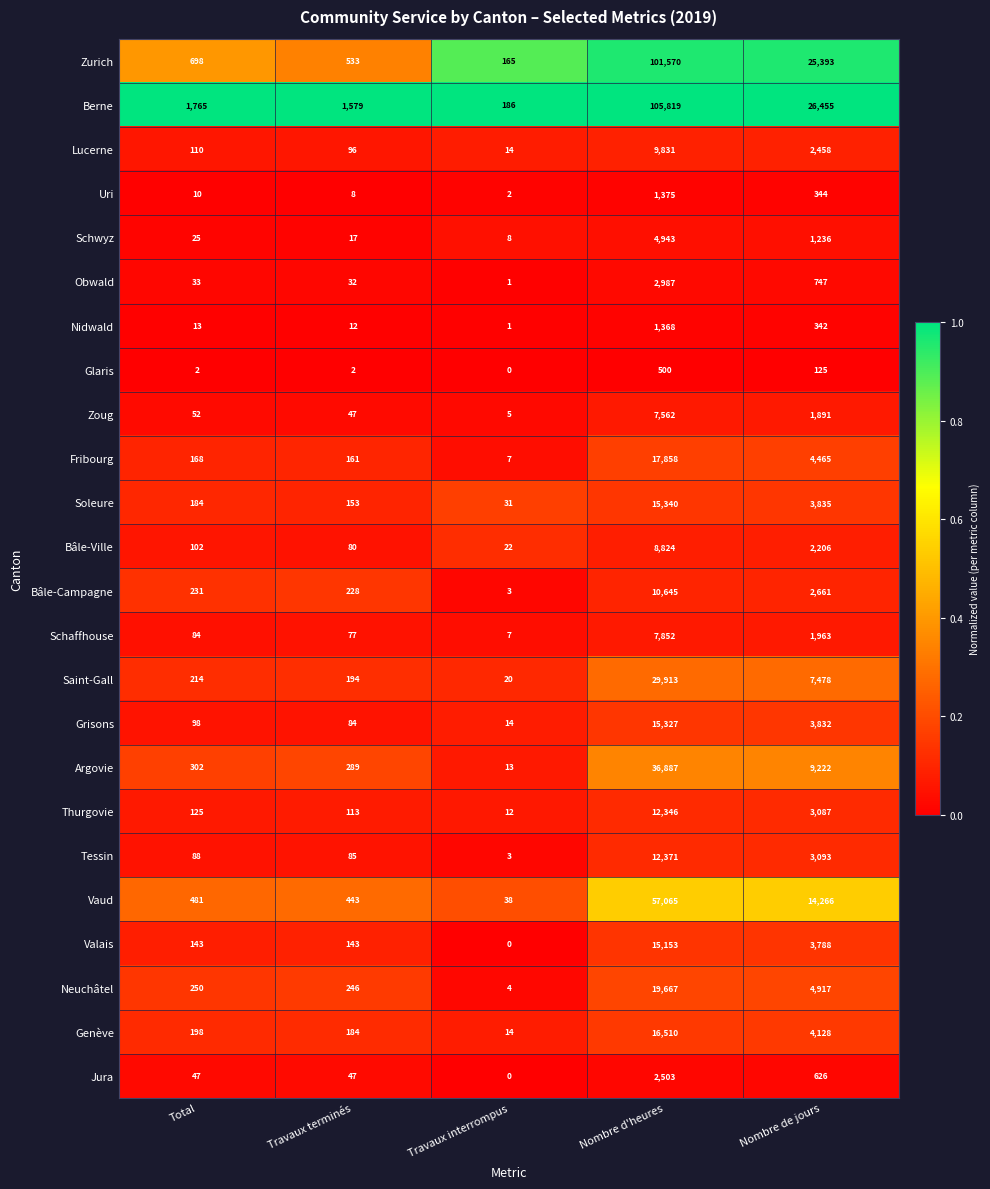

What is the maximum value shown in the chart?

105819